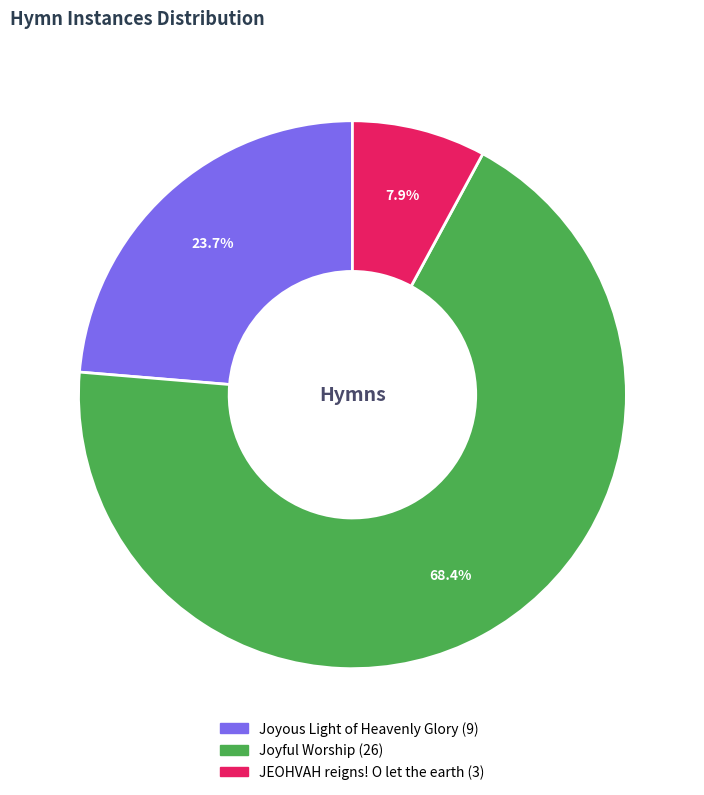

Rank the categories by value from highest to lowest.

Joyful Worship, Joyous Light of Heavenly Glory, JEOHVAH reigns! O let the earth